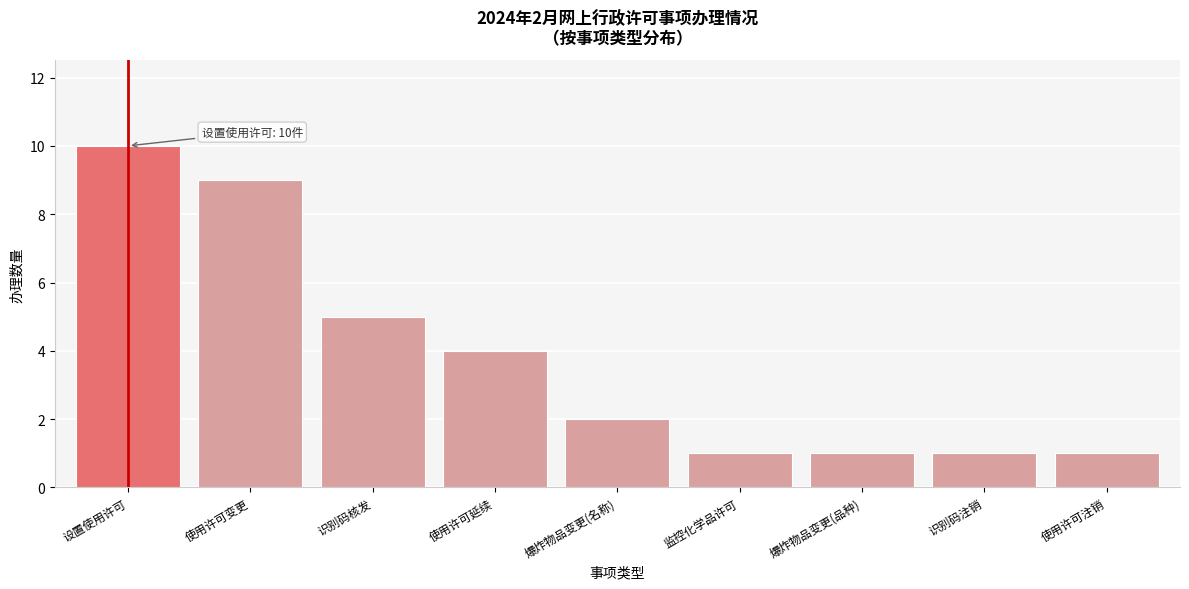

Reading left to right, transcribe all the data shown in this chart.

10	9	5	4	2	1	1	1	1